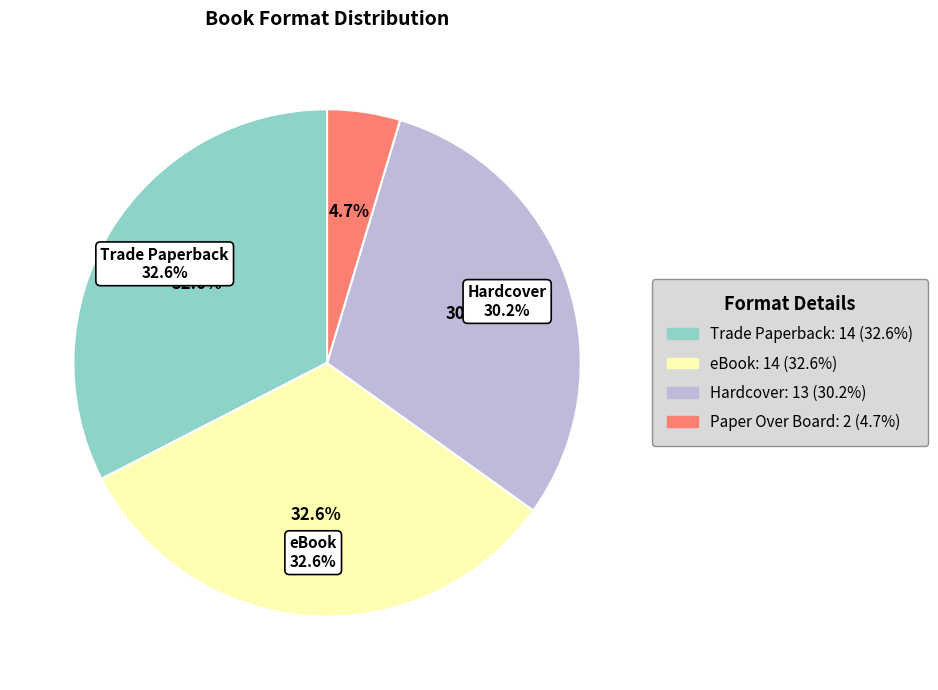

Does Trade Paperback represent more than half of the total?

No